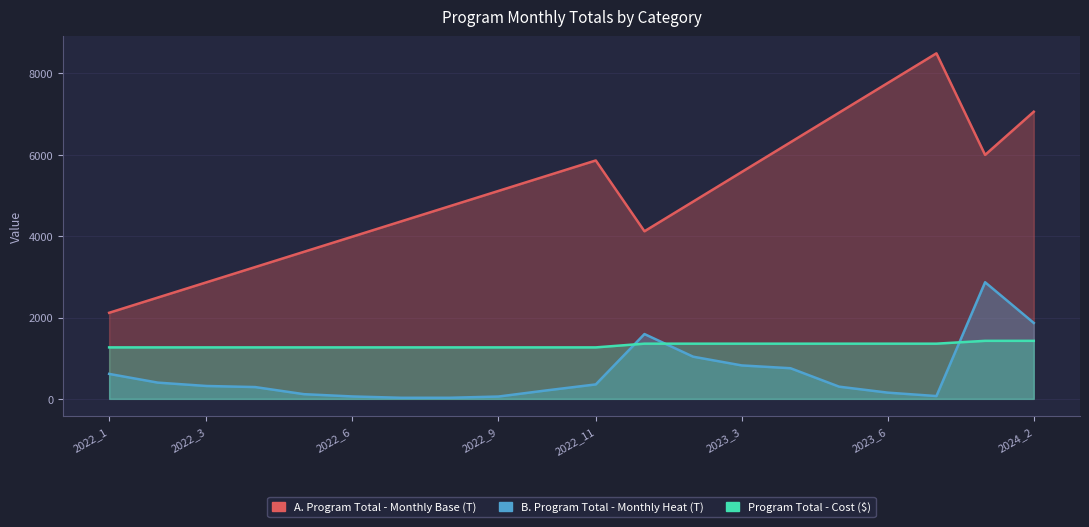

Reading left to right, what are all the values shown in this chart?

A. Program Total - Monthly Base (T): 2116.2	2490.7	2865.2	3239.7	3614.2	3988.7	4363.2	4737.7	5112.2	5486.7	5861.2	4120.3	4849.5	5578.7	6307.9	7037.0	7766.2	8495.4	5997.8	7059.2
B. Program Total - Monthly Heat (T): 613.4	399.2	316.4	289.9	115.4	58.9	26.5	26.9	57.0	209.7	355.1	1593.1	1036.8	821.9	753.1	299.7	152.9	68.8	2867.0	1866.0
Program Total - Cost ($): 1265.4	1265.4	1265.4	1265.4	1265.4	1265.4	1265.4	1265.4	1265.4	1265.4	1265.4	1356.8	1356.8	1356.8	1356.8	1356.8	1356.8	1356.8	1426.4	1426.4